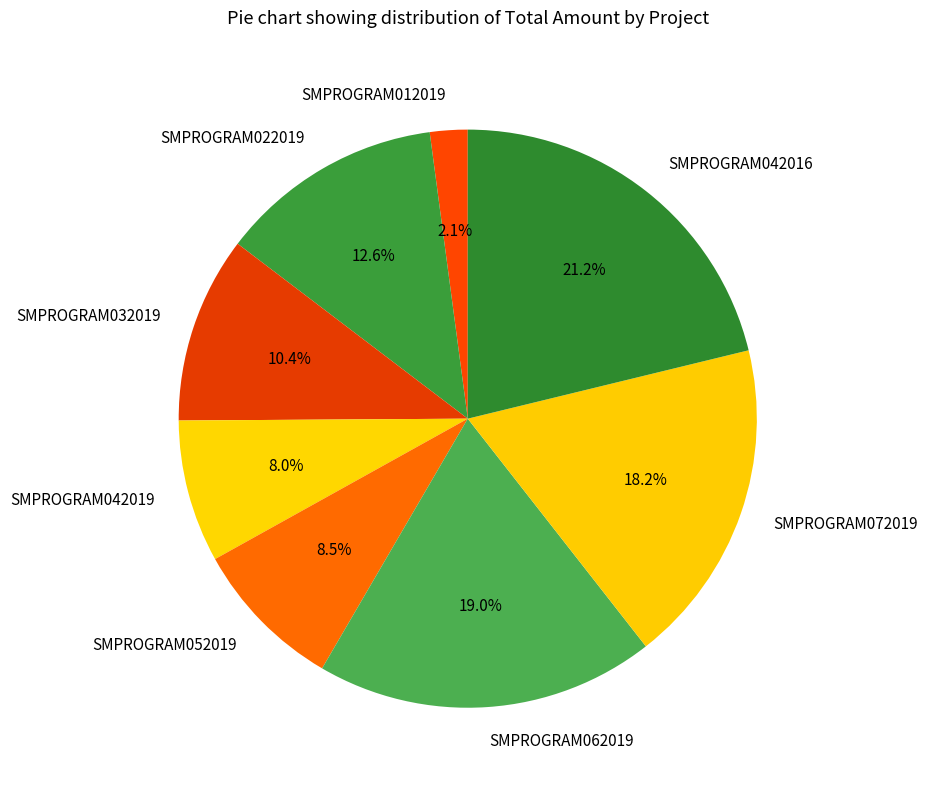

Do SMPROGRAM042019 and SMPROGRAM012019 together represent more than half of the pie?

No